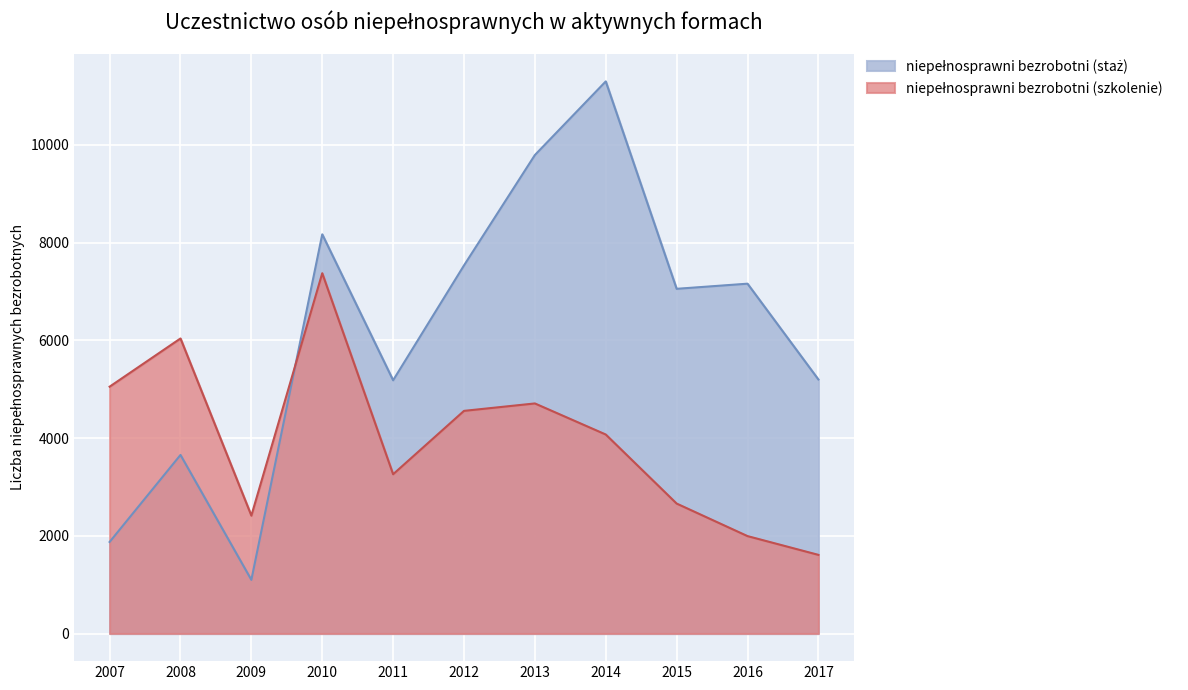

How many times do niepełnosprawni bezrobotni (staż) and niepełnosprawni bezrobotni (szkolenie) cross each other?

1